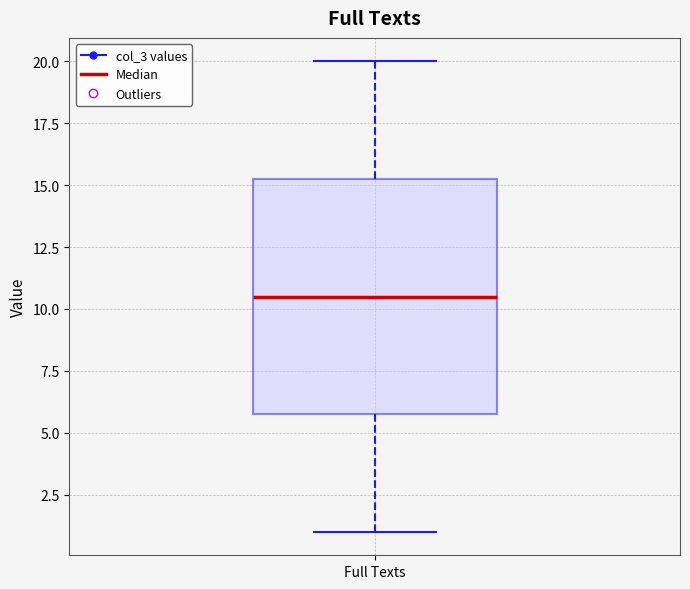

Where does the median line of the box for Full Texts sit on the y-axis? The values are not printed on the chart, so give them approximately, as read against the axis.

10.5